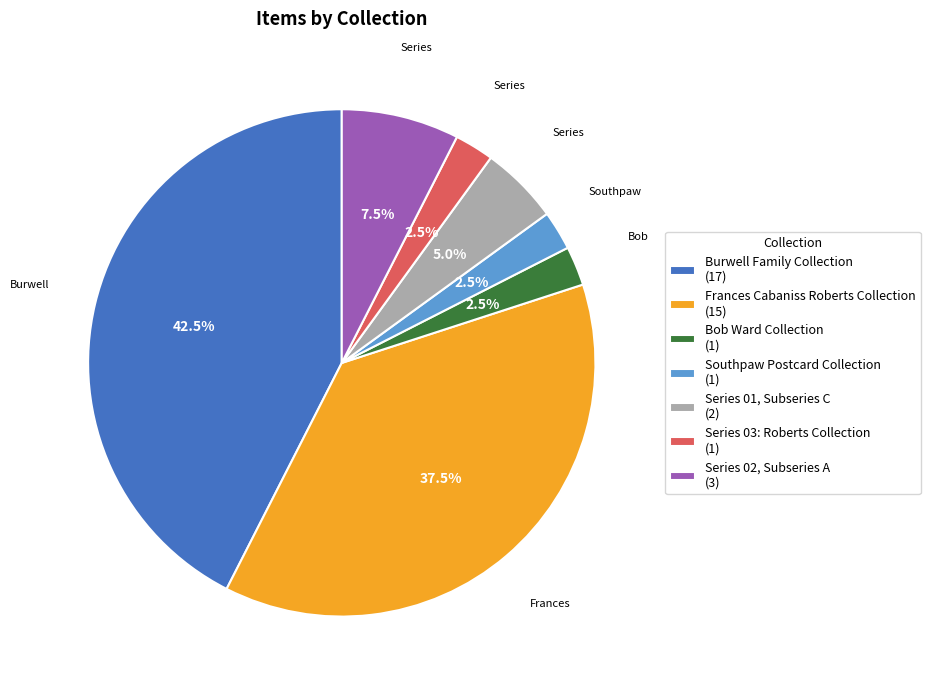

Is there any slice that represents more than half of the pie?

No